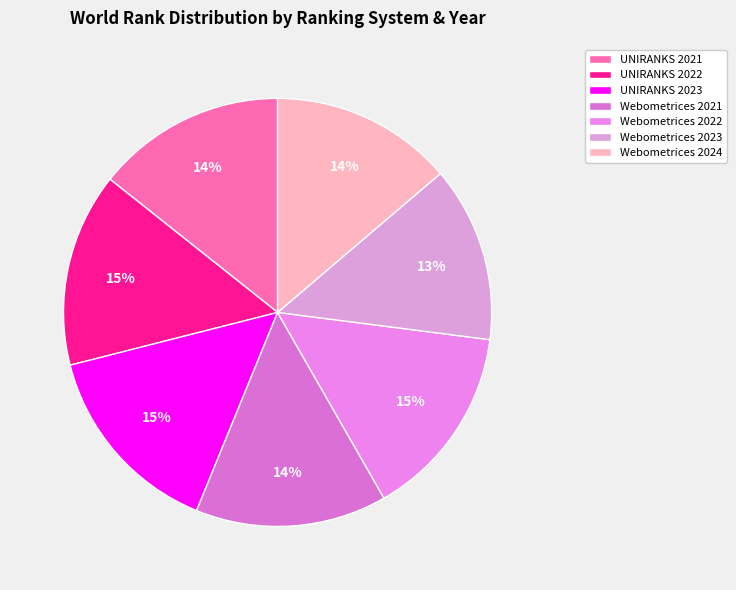

What percentage is the UNIRANKS 2022 slice, to the nearest percent?

15%